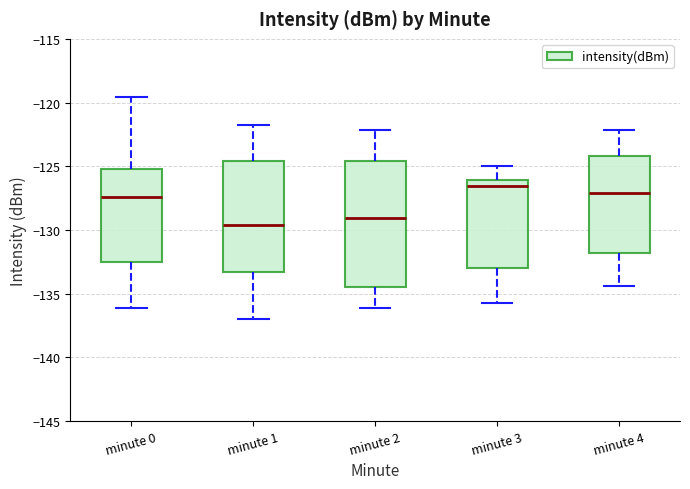

Comparing the boxes themselves (not the whiskers), which one is the tallest?

minute 2